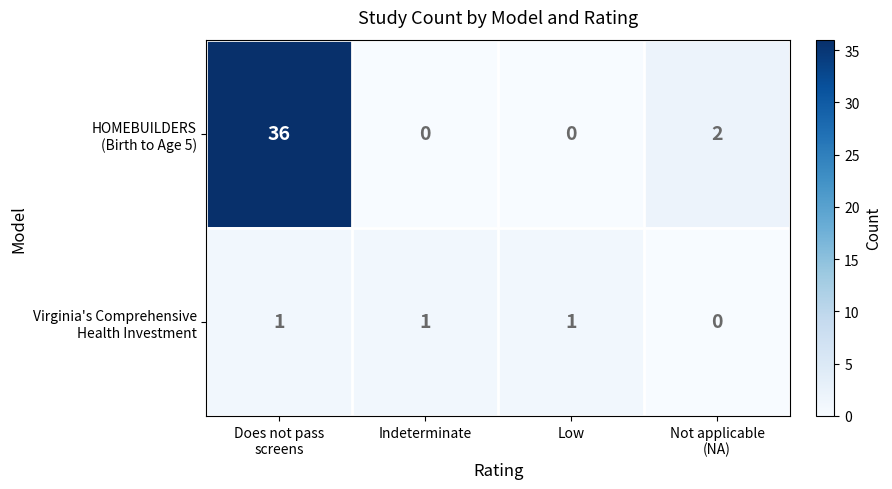

What is the spread (max minus min) of values at Does not pass
screens?

35